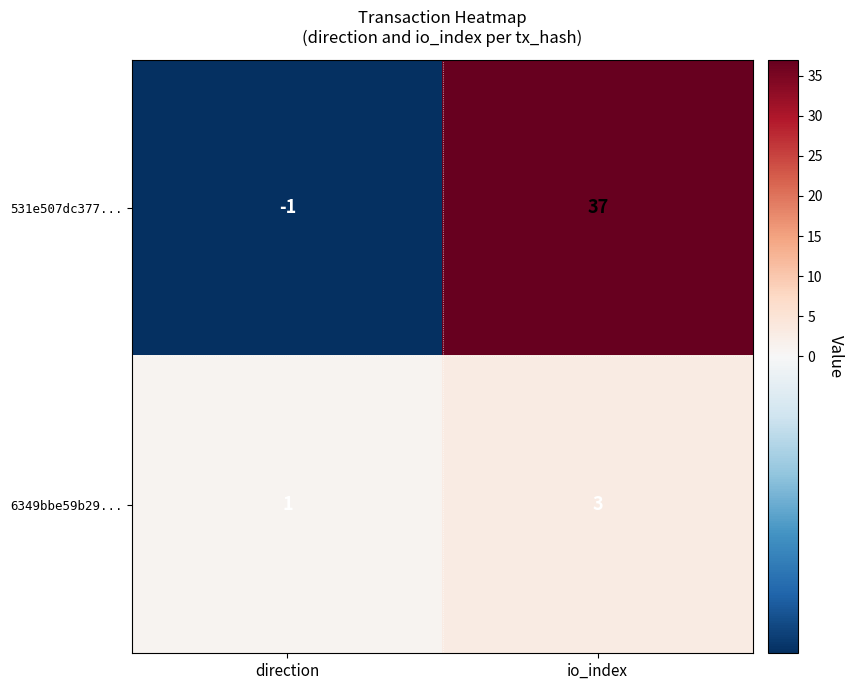

Reading right to left, extract all data points from this chart.

531e507dc377...: 37	-1
6349bbe59b29...: 3	1